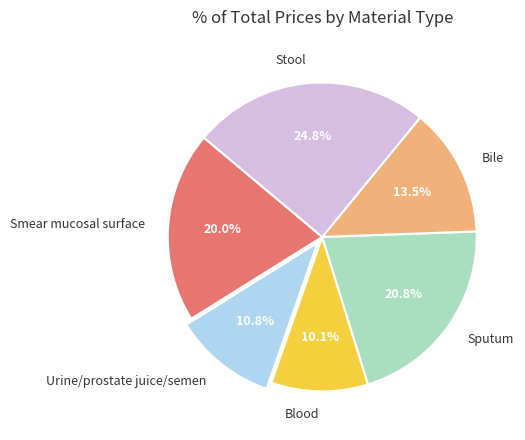

To the nearest percent, what is the difference between the largest and smallest slice percentages?

15%